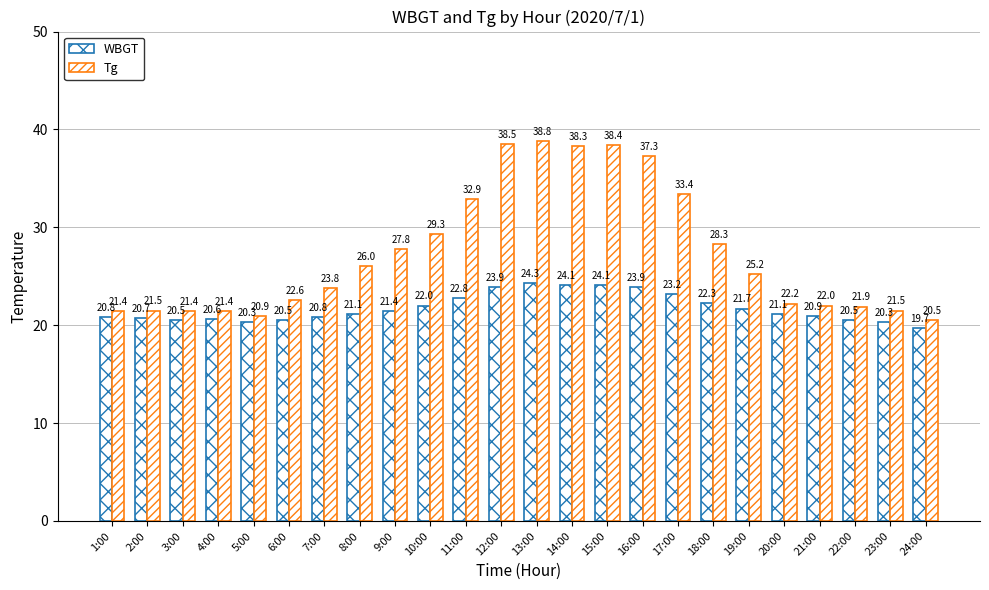

What is the sum of the Tg values at 15:00 and 6:00?

61.0